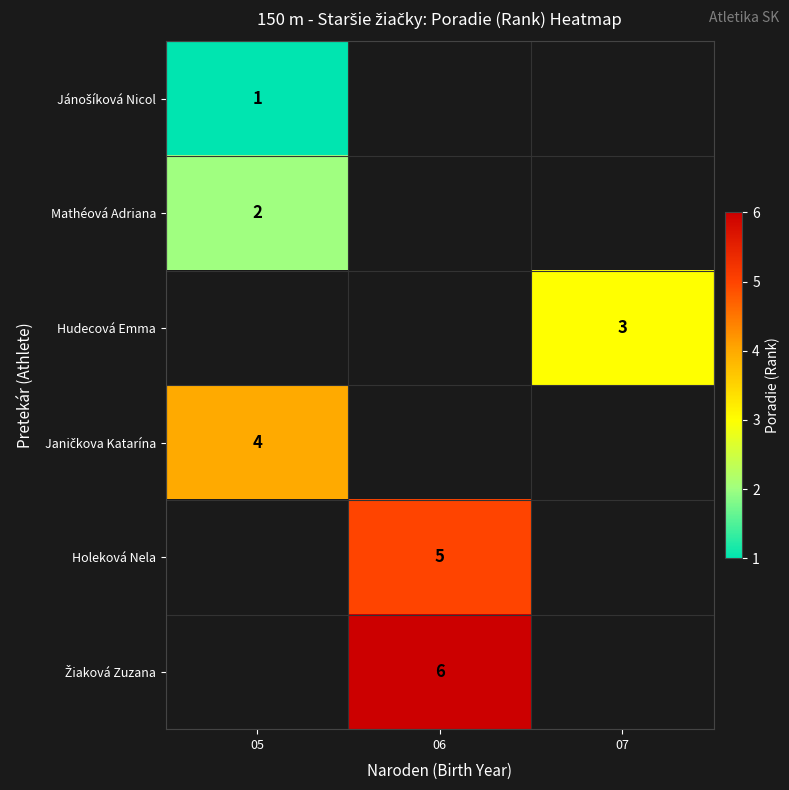

Is the value of Hudecová Emma at 07 greater than the value of Mathéová Adriana at 05?

Yes